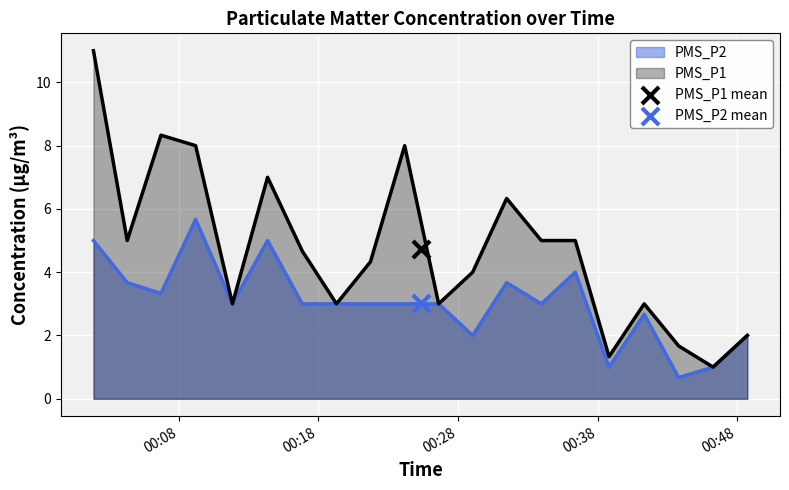

What is the total value across all series at 2023/01/14 00:14:22?

12.0